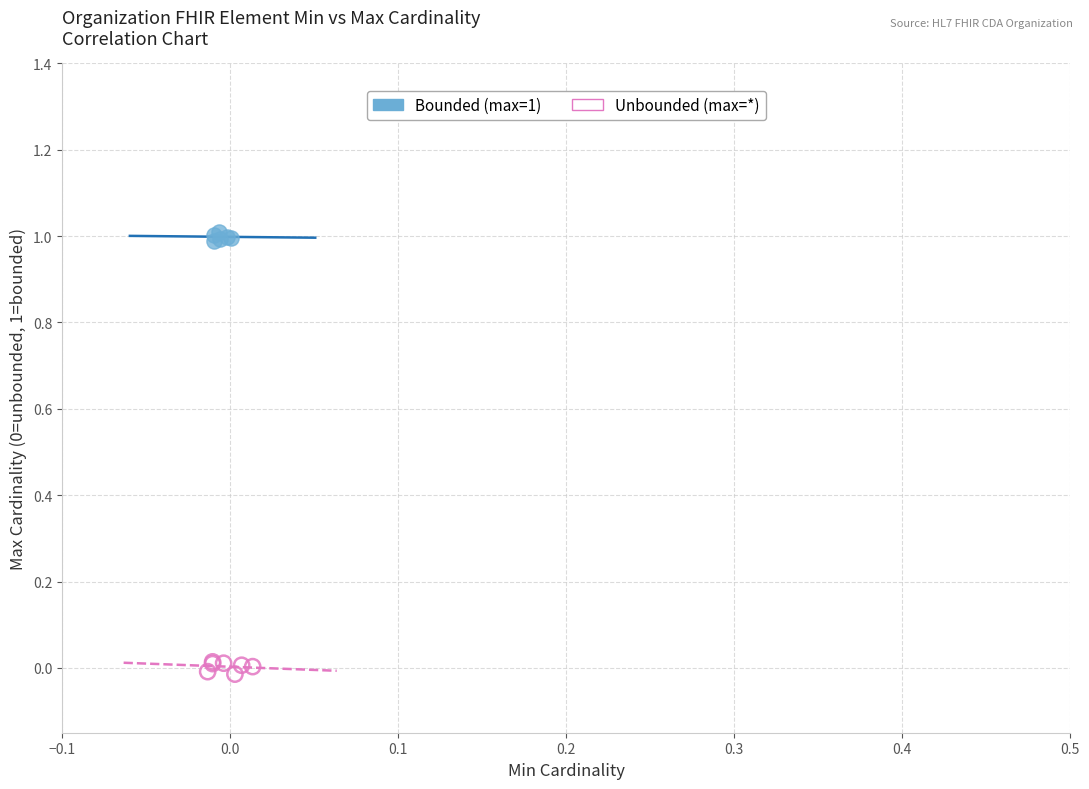

Which series has the largest Y range (max minus min)?

Unbounded (max=*)